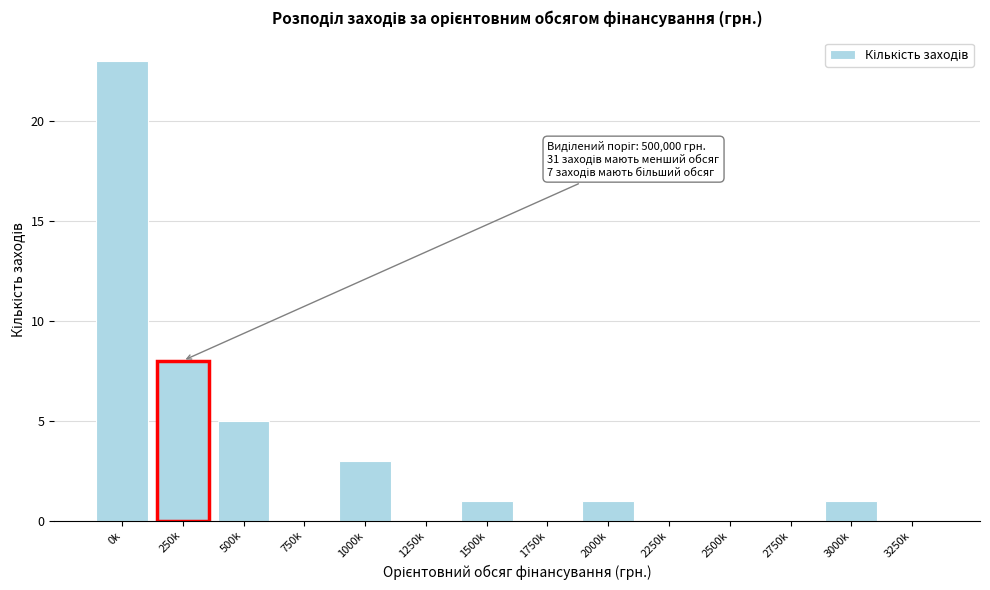

Reading right to left, list all the values displayed in this chart.

3250k=0	3000k=1	2750k=0	2500k=0	2250k=0	2000k=1	1750k=0	1500k=1	1250k=0	1000k=3	750k=0	500k=5	250k=8	0k=23